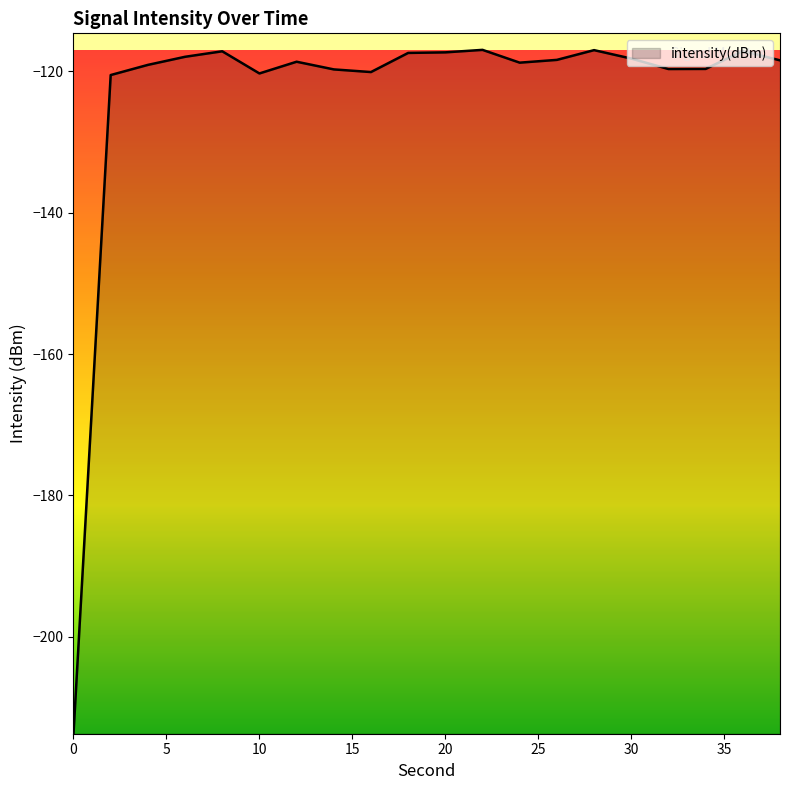

What is the difference between the maximum and minimum values?

96.8